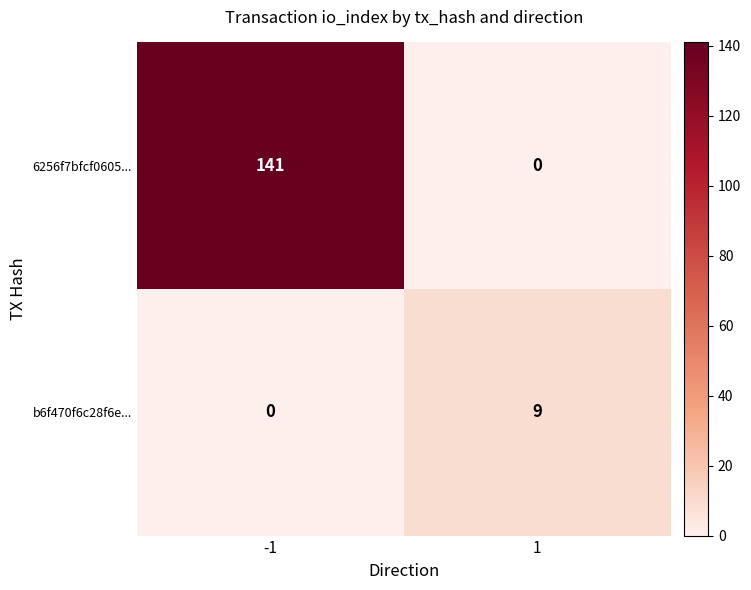

True or false: 6256f7bfcf0605... has a value of -63 at 1.

False